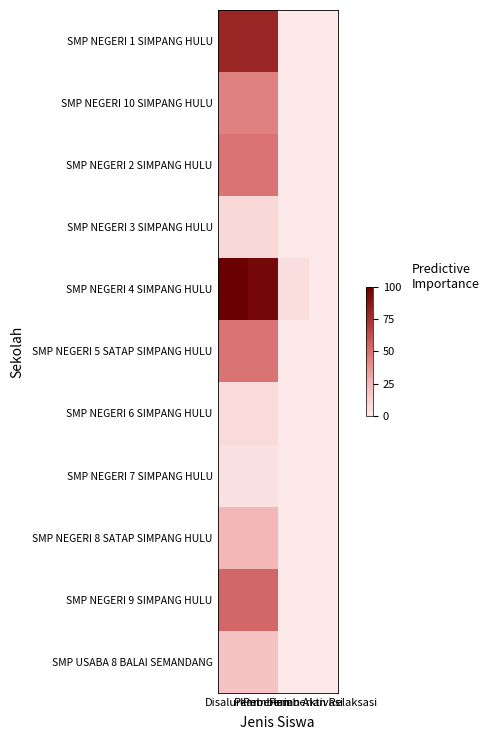

Reading left to right, list all the values displayed in this chart.

SMP NEGERI 1 SIMPANG HULU: Disalurkan=79.7	Pemberian=79.7	Pemberian Aktivasi=0.0	Pemberian Relaksasi=0.0
SMP NEGERI 10 SIMPANG HULU: Disalurkan=43.8	Pemberian=43.8	Pemberian Aktivasi=0.0	Pemberian Relaksasi=0.0
SMP NEGERI 2 SIMPANG HULU: Disalurkan=48.4	Pemberian=48.4	Pemberian Aktivasi=0.0	Pemberian Relaksasi=0.0
SMP NEGERI 3 SIMPANG HULU: Disalurkan=7.8	Pemberian=7.8	Pemberian Aktivasi=0.0	Pemberian Relaksasi=0.0
SMP NEGERI 4 SIMPANG HULU: Disalurkan=100.0	Pemberian=95.3	Pemberian Aktivasi=4.7	Pemberian Relaksasi=0.0
SMP NEGERI 5 SATAP SIMPANG HULU: Disalurkan=48.4	Pemberian=48.4	Pemberian Aktivasi=0.0	Pemberian Relaksasi=0.0
SMP NEGERI 6 SIMPANG HULU: Disalurkan=6.2	Pemberian=6.2	Pemberian Aktivasi=0.0	Pemberian Relaksasi=0.0
SMP NEGERI 7 SIMPANG HULU: Disalurkan=3.1	Pemberian=3.1	Pemberian Aktivasi=0.0	Pemberian Relaksasi=0.0
SMP NEGERI 8 SATAP SIMPANG HULU: Disalurkan=25.0	Pemberian=25.0	Pemberian Aktivasi=0.0	Pemberian Relaksasi=0.0
SMP NEGERI 9 SIMPANG HULU: Disalurkan=53.1	Pemberian=53.1	Pemberian Aktivasi=0.0	Pemberian Relaksasi=0.0
SMP USABA 8 BALAI SEMANDANG: Disalurkan=18.8	Pemberian=18.8	Pemberian Aktivasi=0.0	Pemberian Relaksasi=0.0